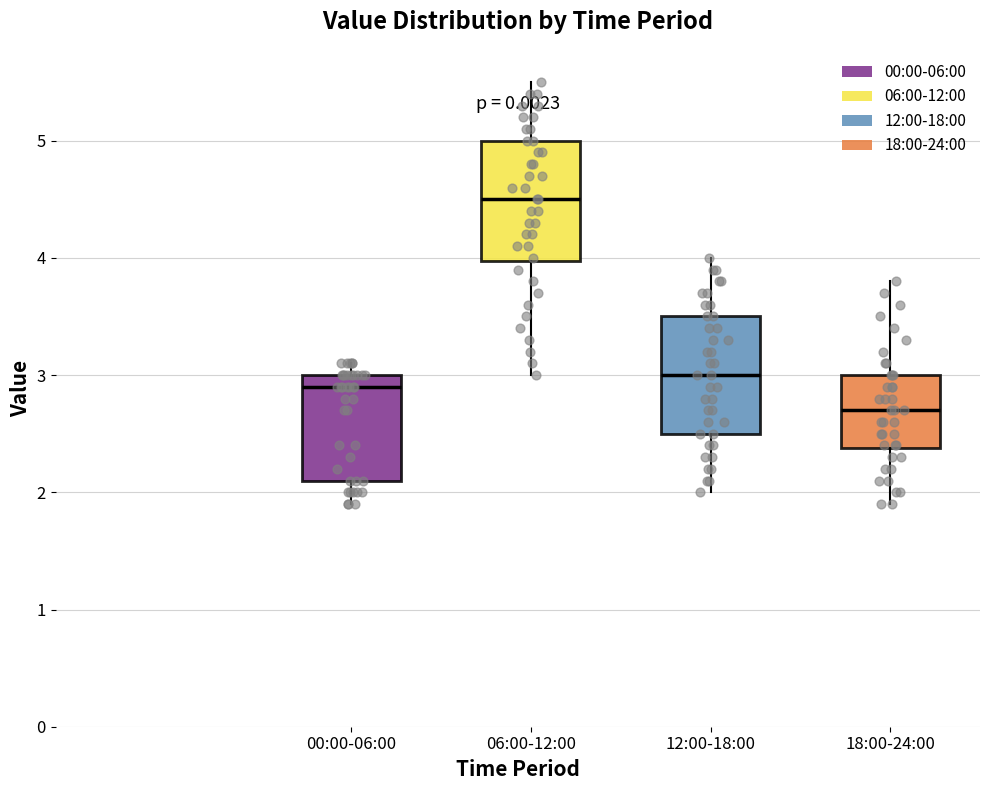

Reading left to right, transcribe this box plot: for each box, give where its median line is, the range the box spans, and where its two whiskers end, as read against the y-axis. The values are not printed on the chart, so give them approximately, as read against the axis.

00:00-06:00: median 2.9, box 2.1 to 3.0, whiskers 1.9 to 3.1
06:00-12:00: median 4.5, box 4.0 to 5.0, whiskers 3.0 to 5.5
12:00-18:00: median 3.0, box 2.5 to 3.5, whiskers 2.0 to 4.0
18:00-24:00: median 2.7, box 2.4 to 3.0, whiskers 1.9 to 3.8